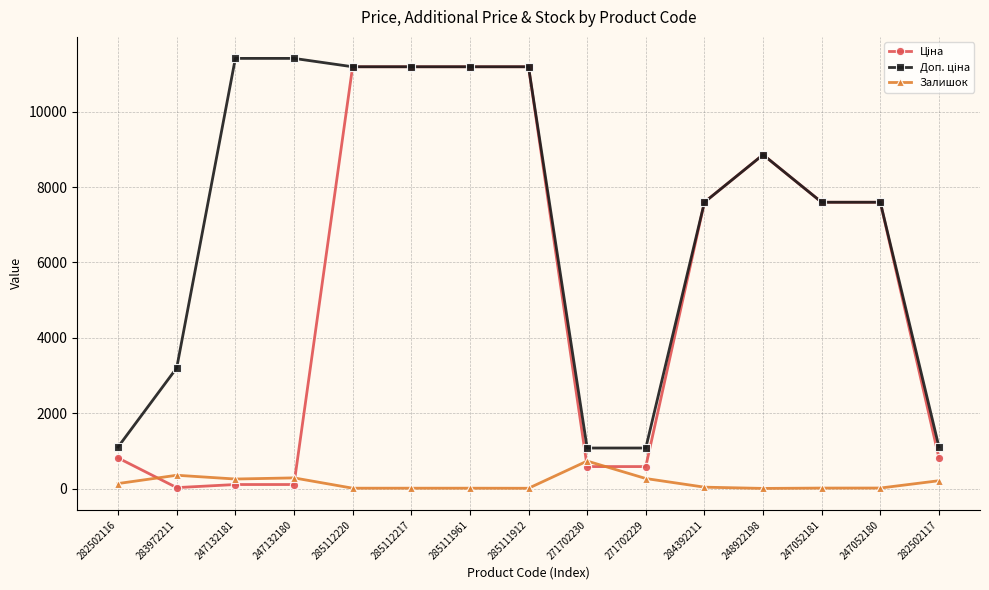

What is the difference between the second highest and minimum values in the Залишок series?

349.0